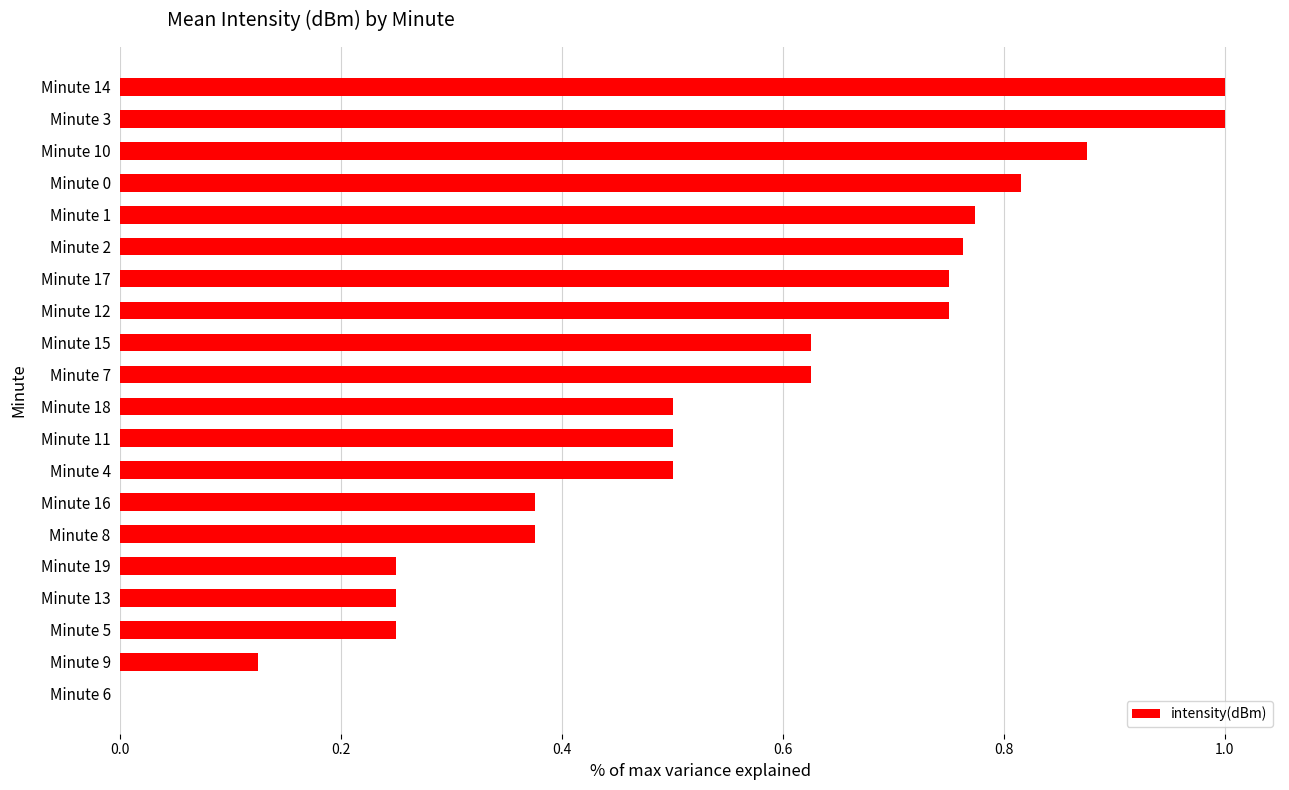

The value at Minute 1 is 0.5. True or false?

False